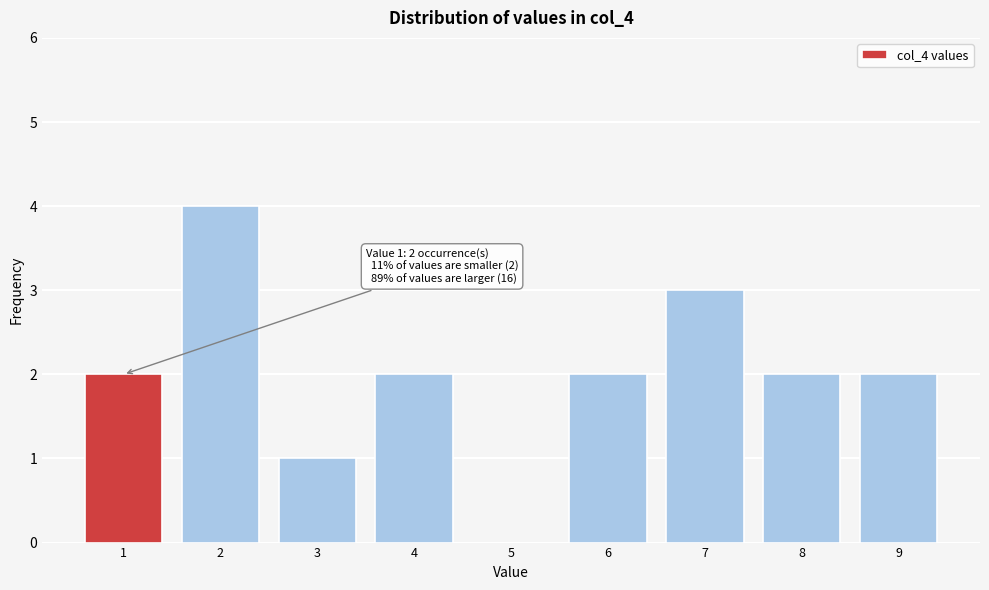

Over which range of the x-axis is the bar tallest?

1.5 to 2.5